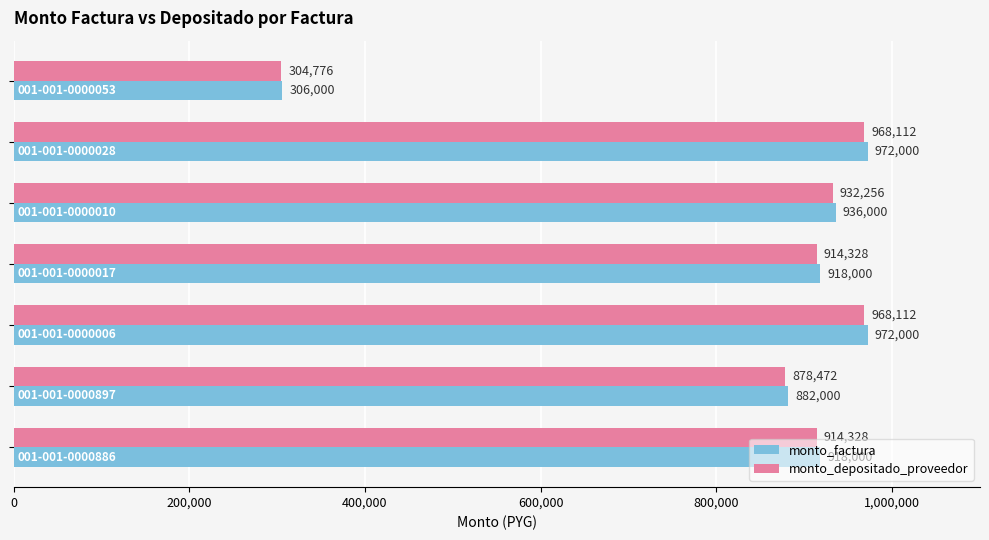

What is the maximum value shown in the chart?

972000